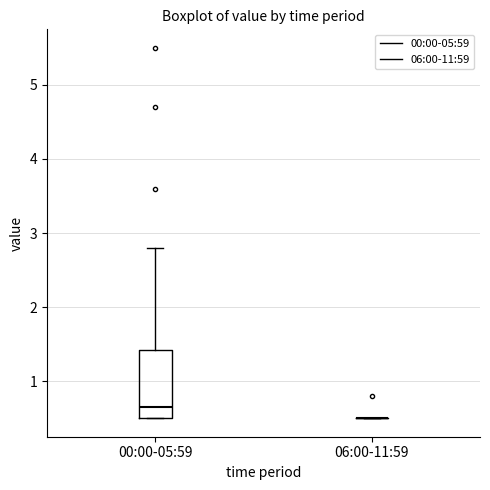

Reading left to right, read every box against the y-axis: the position of its median line, the range the box covers, and the ends of its whiskers. The values are not printed on the chart, so give them approximately, as read against the axis.

00:00-05:59: median 0.7, box 0.5 to 1.4, whiskers 0.5 to 2.8
06:00-11:59: box collapsed to a line at 0.5, whiskers 0.5 to 0.5